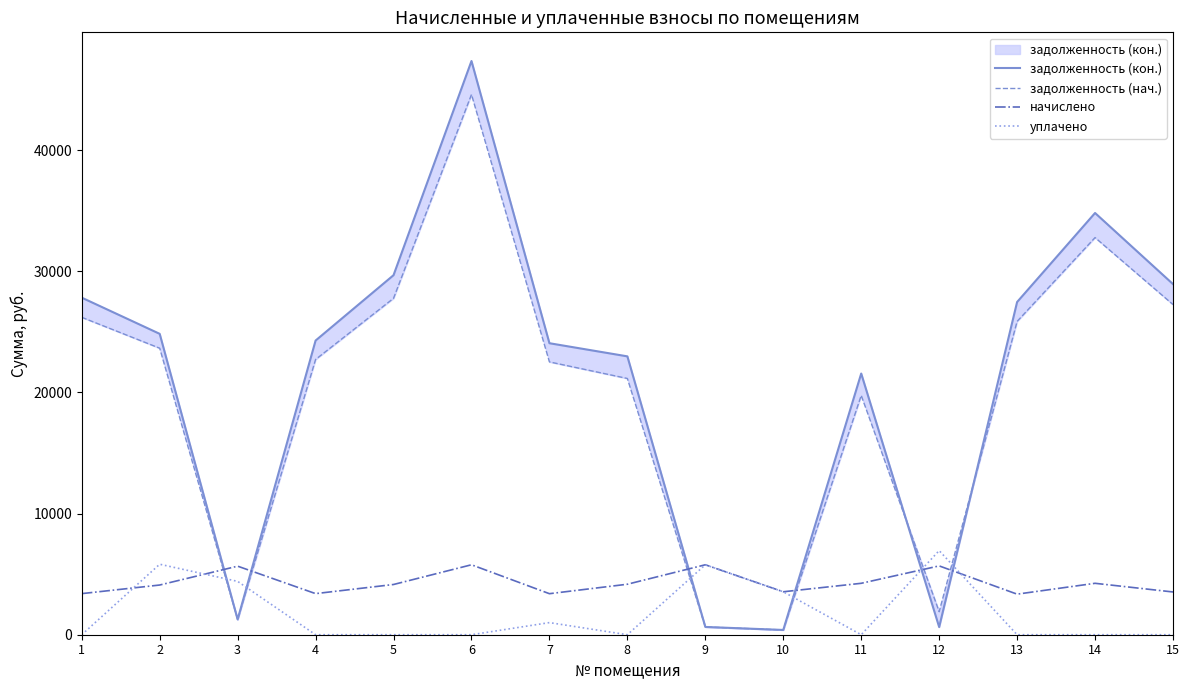

Reading left to right, what are all the values shown in this chart?

задолженность (кон.): 1=27824.8	2=24838.3	3=1260.3	4=24284.9	5=29681.0	6=47360.2	7=24064.3	8=22979.2	9=641.6	10=393.9	11=21561.2	12=631.0	13=27466.1	14=34814.4	15=28944.6
задолженность (нач.): 1=26202.6	2=23653.4	3=1259.7	4=22722.5	5=27771.5	6=44599.0	7=22521.3	8=21154.2	9=641.6	10=394.1	11=19756.1	12=1903.2	13=25864.8	14=32784.7	15=27257.1
начислено: 1=3392.6	2=4102.7	3=5659.6	4=3392.6	5=4146.4	6=5774.4	7=3387.1	8=4168.3	9=5774.4	10=3545.5	11=4244.8	12=5681.5	13=3348.8	14=4244.8	15=3529.1
уплачено: 1=0.0	2=5818.7	3=4403.9	4=0.0	5=0.0	6=0.0	7=1000.0	8=0.0	9=5774.4	10=3545.5	11=0.0	12=6944.7	13=0.0	14=0.0	15=0.0